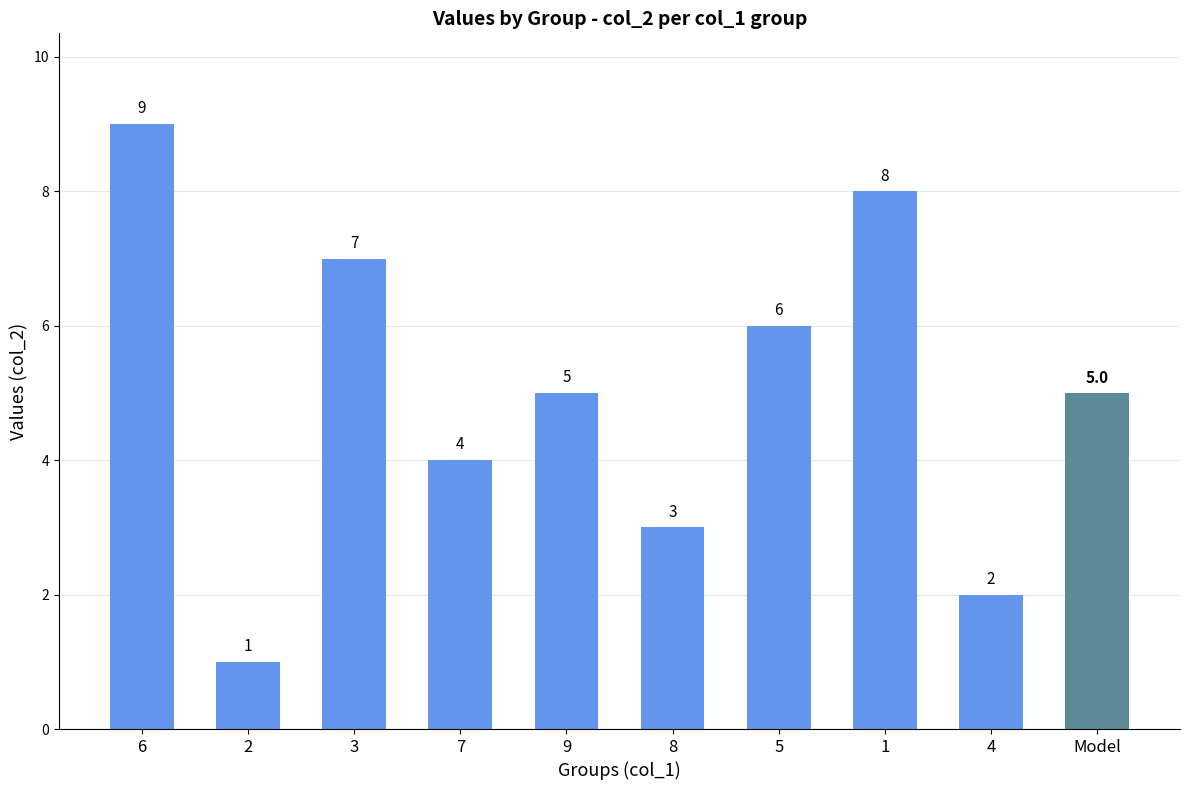

Rank the categories by value from lowest to highest.

2, 4, 8, 7, 9, 5, 3, 1, 6